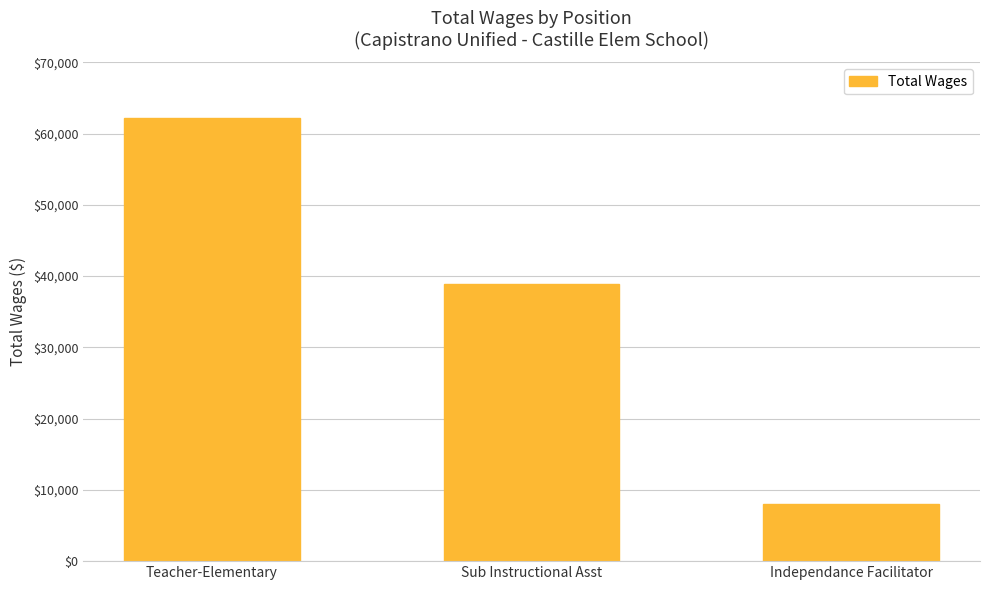

List the labels in order of value, smallest first.

Independance Facilitator, Sub Instructional Asst, Teacher-Elementary